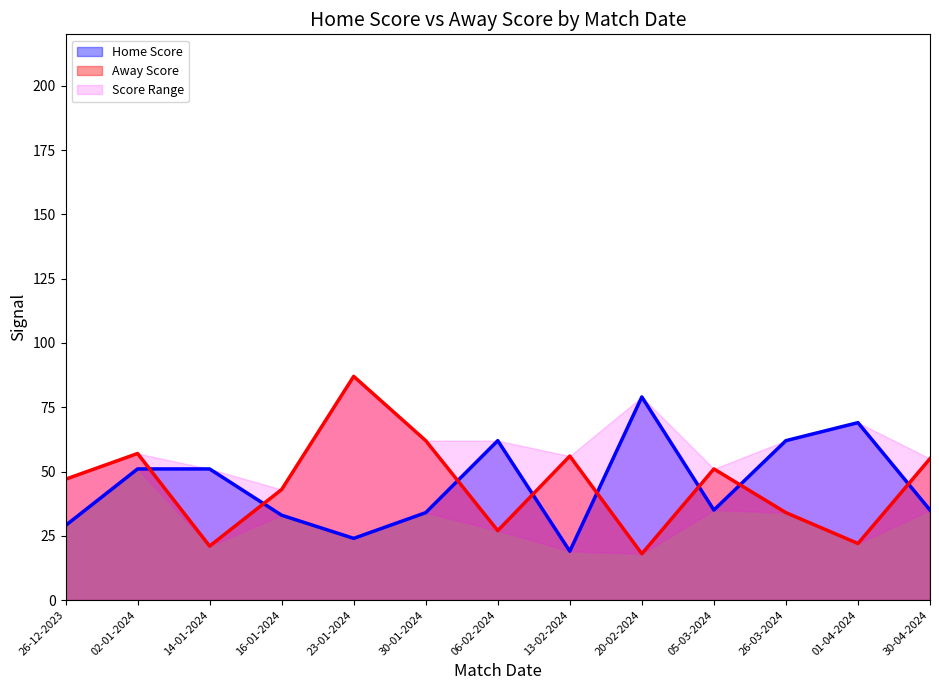

Which series has the widest spread of values?

Away Score